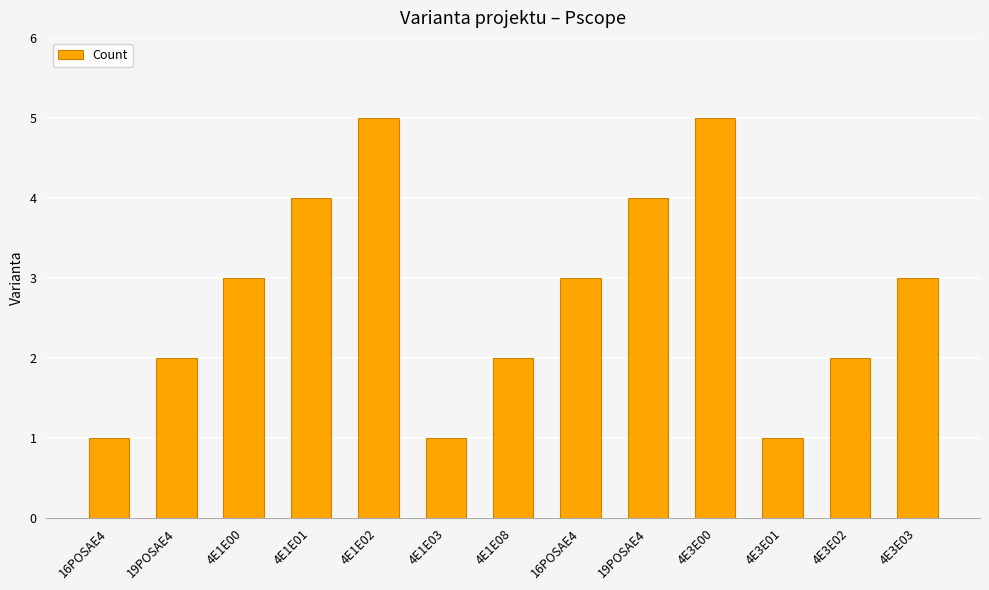

Reading left to right, extract all data points from this chart.

16POSAE4=1	19POSAE4=2	4E1E00=3	4E1E01=4	4E1E02=5	4E1E03=1	4E1E08=2	16POSAE4=3	19POSAE4=4	4E3E00=5	4E3E01=1	4E3E02=2	4E3E03=3